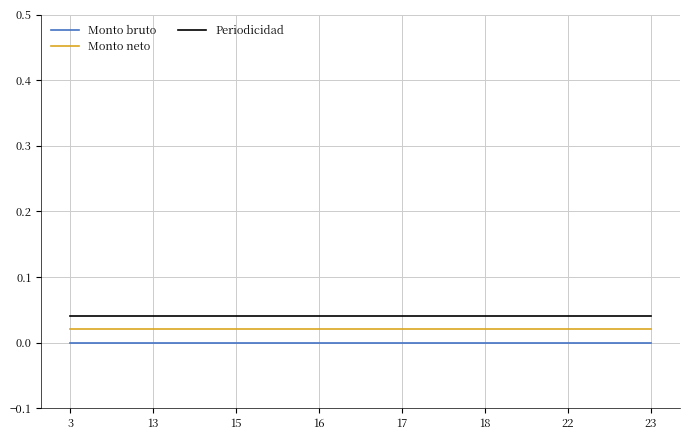

How many distinct data groups are displayed?

3